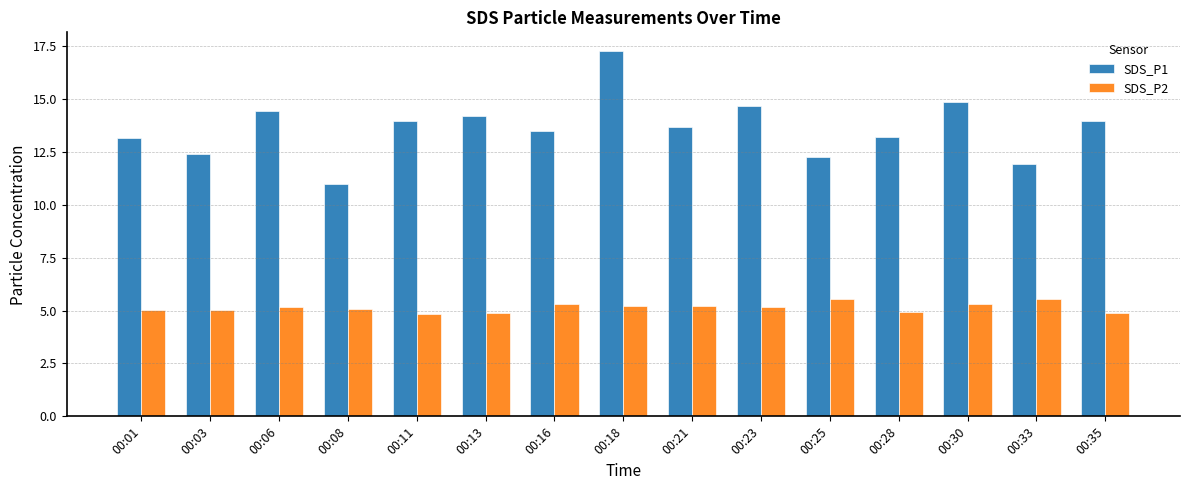

Which category has the highest value in the SDS_P1 series?

00:18